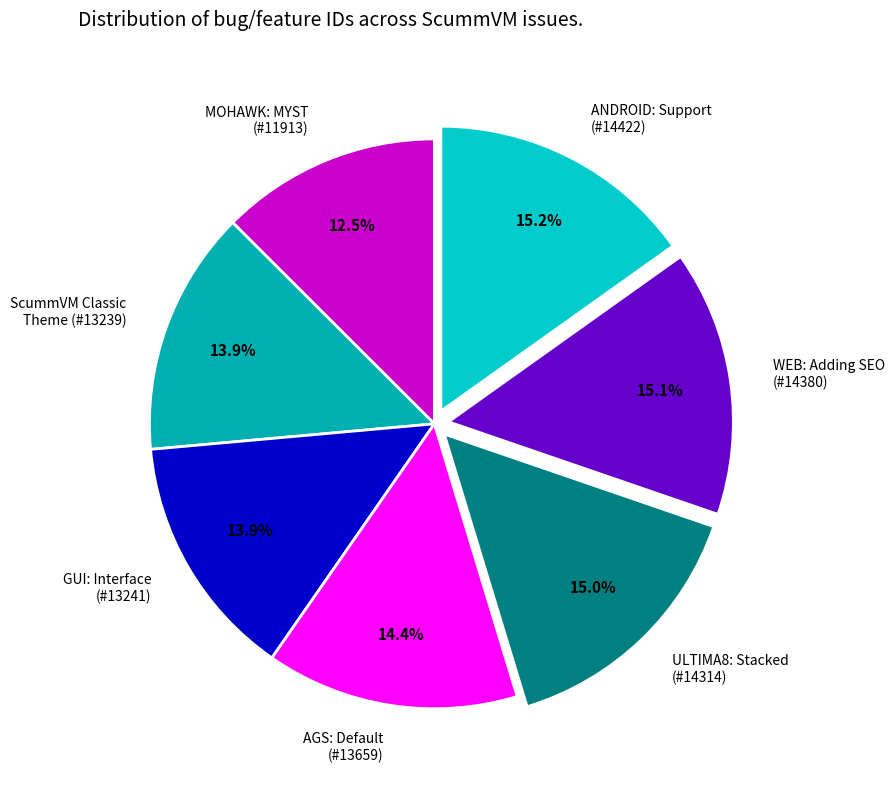

Which has a higher value, WEB: Adding SEO (#14380) or MOHAWK: MYST (#11913)?

WEB: Adding SEO (#14380)